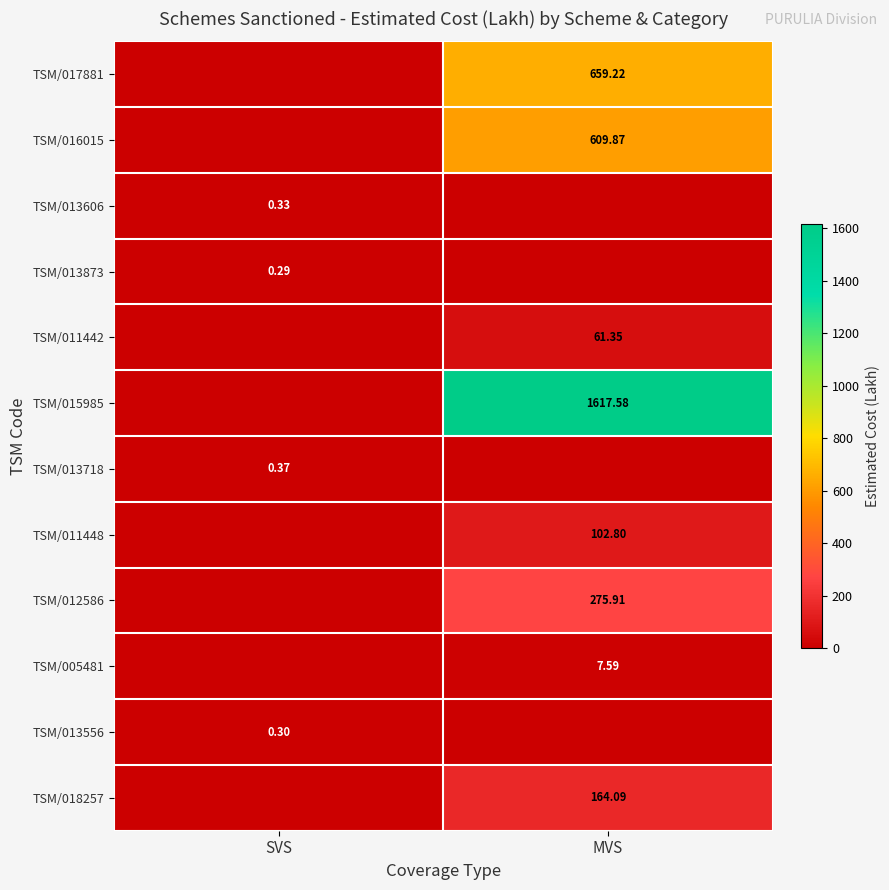

What is the average value of the TSM/013556 series?

0.1